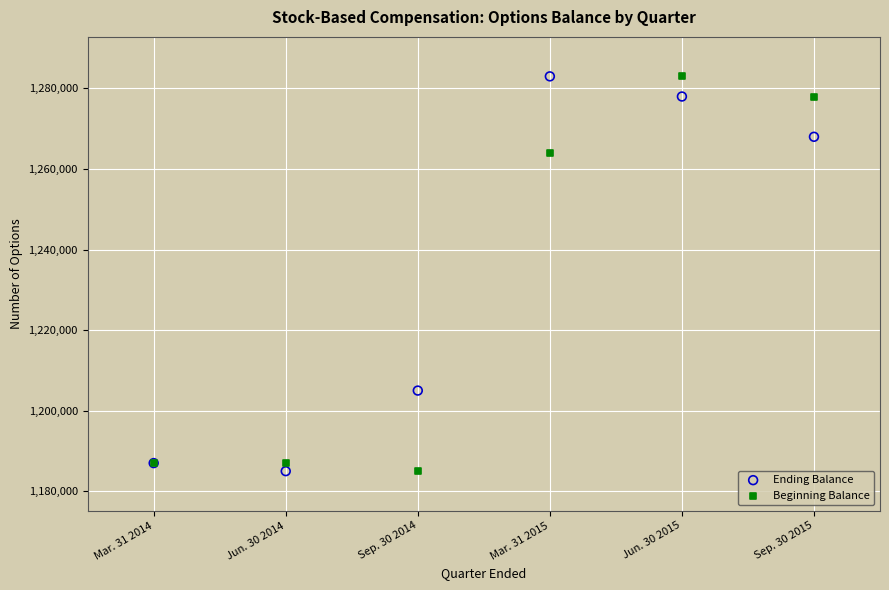

What are all the series names shown in the legend?

Ending Balance, Beginning Balance